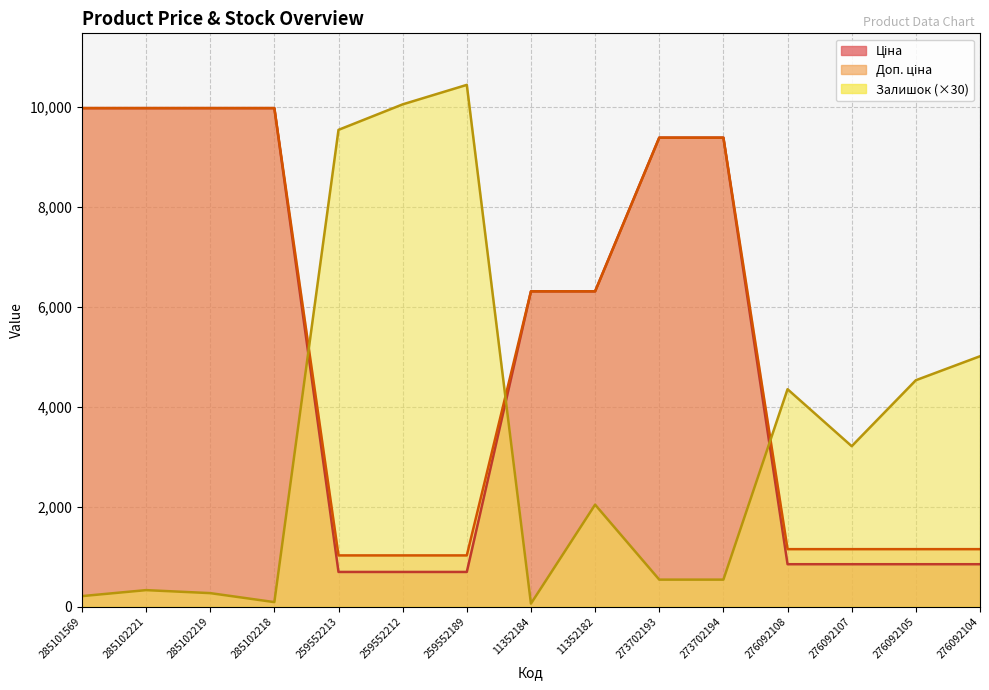

The value of Залишок at 11352182 is 3027.6. True or false?

False